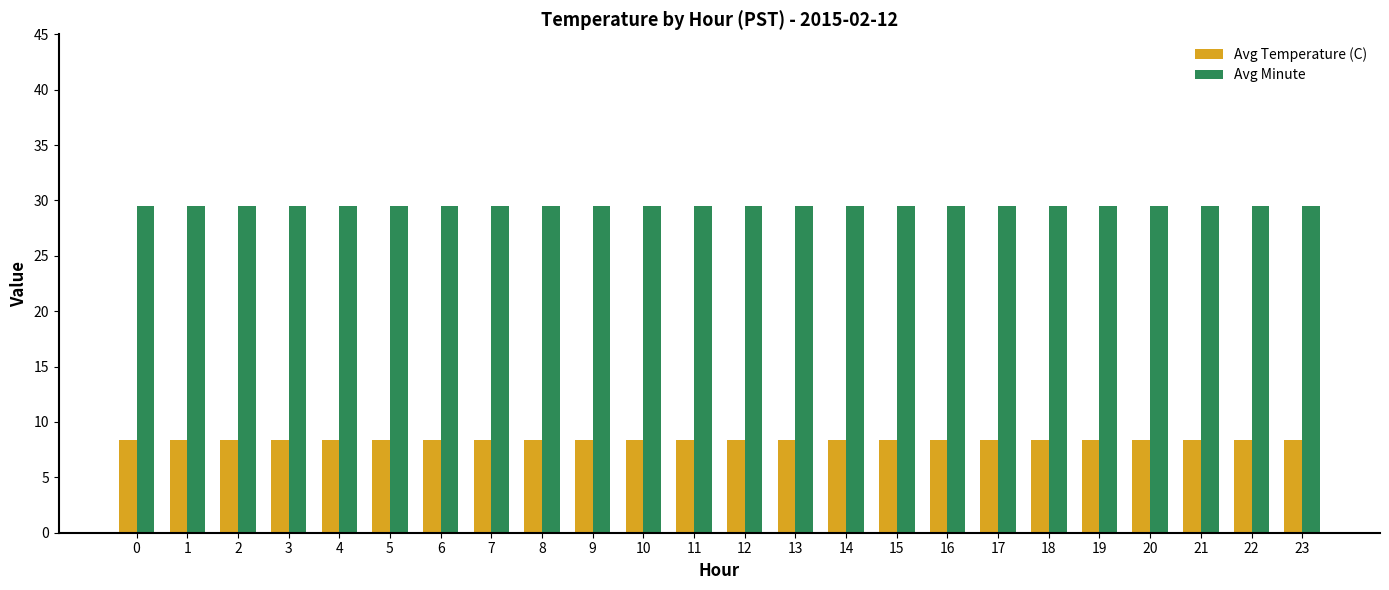

What is the smallest value displayed?

8.4